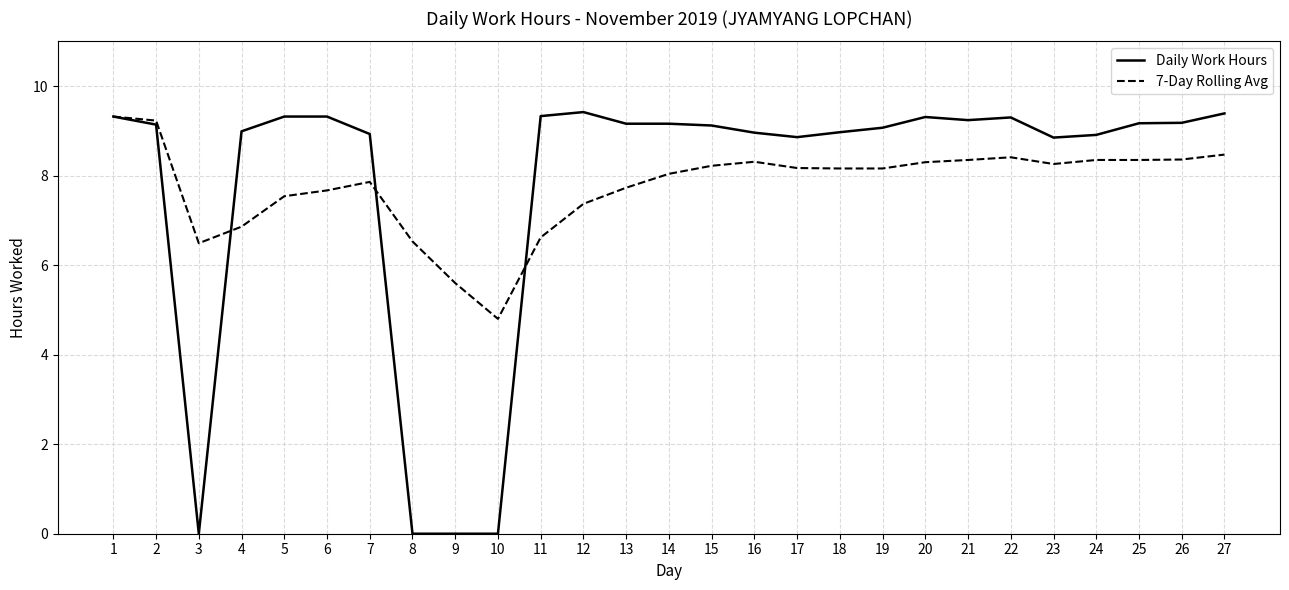

The Daily Work Hours series shows 9.3 at 11. True or false?

True